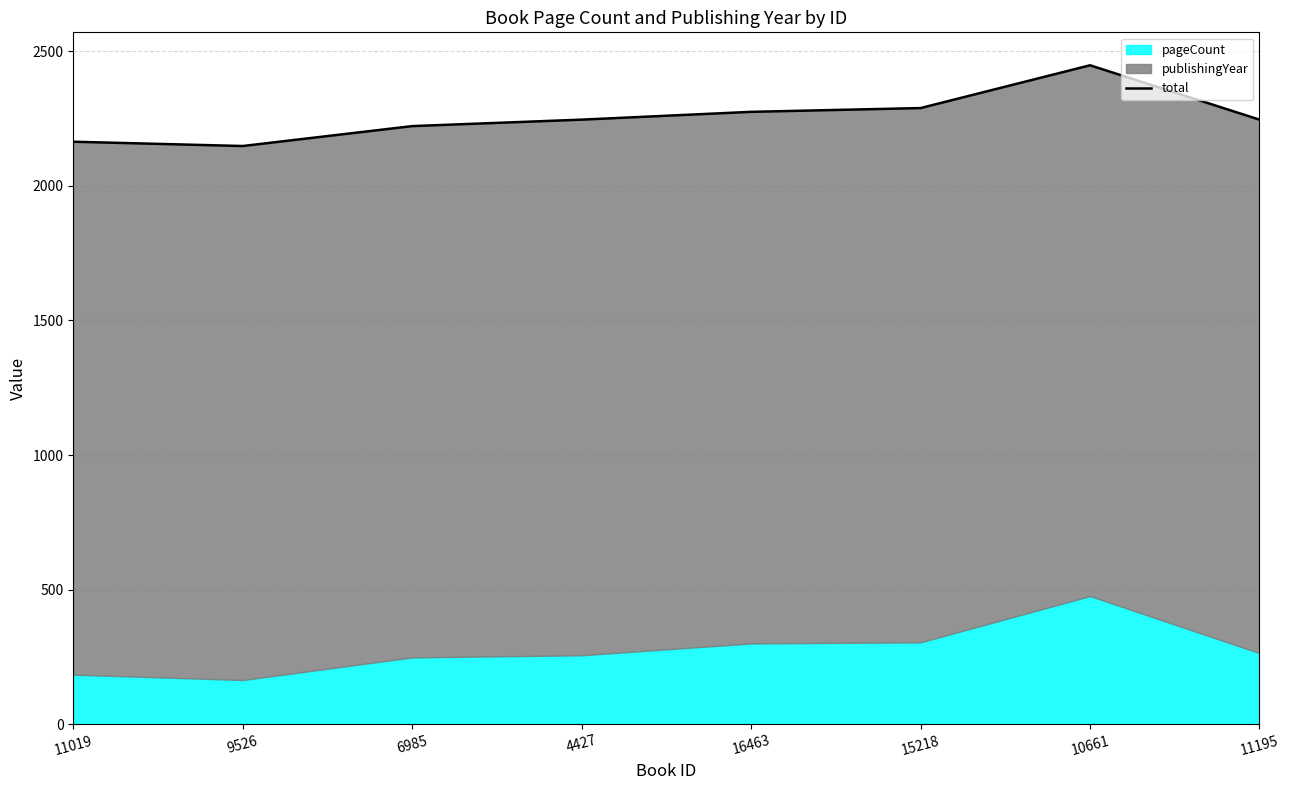

What is the value of the 8th point from the left?

2246